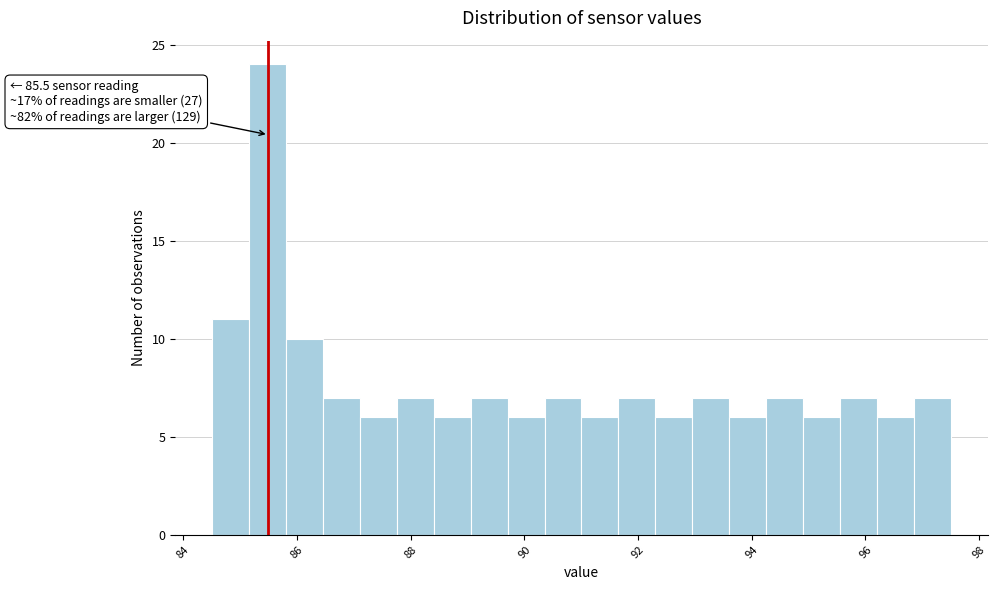

Read against the x-axis, roughly where is the centre of the tallest bar?

85.4